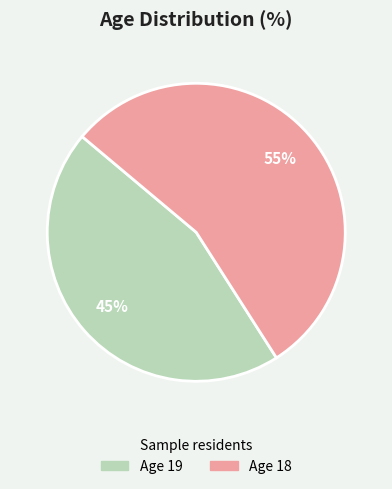

Is there any slice that represents more than half of the pie?

Yes